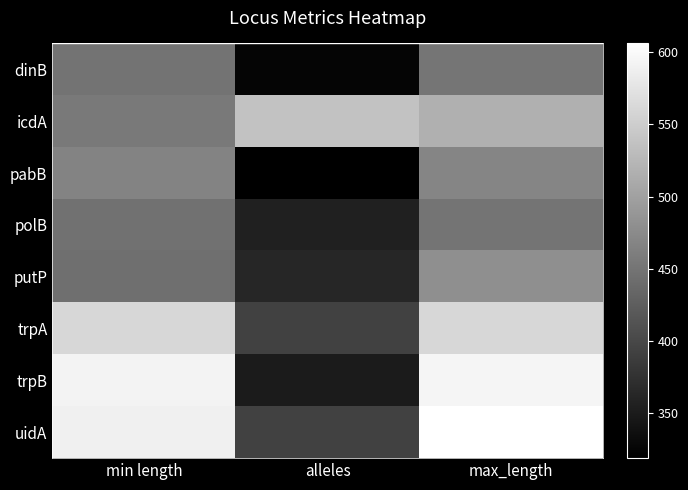

Reading left to right, extract all data points from this chart.

dinB: min length=449	alleles=325	max_length=451
icdA: min length=456	alleles=537	max_length=517
pabB: min length=468	alleles=319	max_length=469
polB: min length=447	alleles=355	max_length=450
putP: min length=444	alleles=362	max_length=480
trpA: min length=561	alleles=394	max_length=561
trpB: min length=593	alleles=350	max_length=594
uidA: min length=589	alleles=394	max_length=606